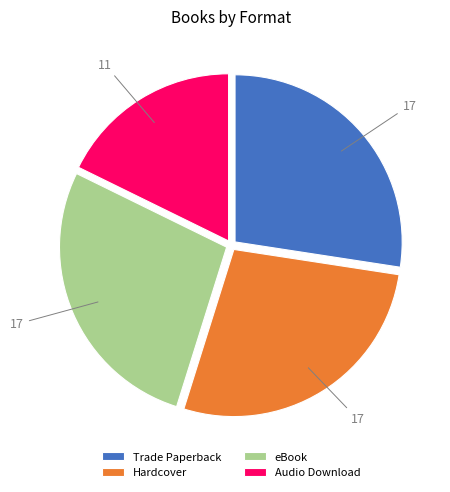

Which slice is the smallest?

Audio Download